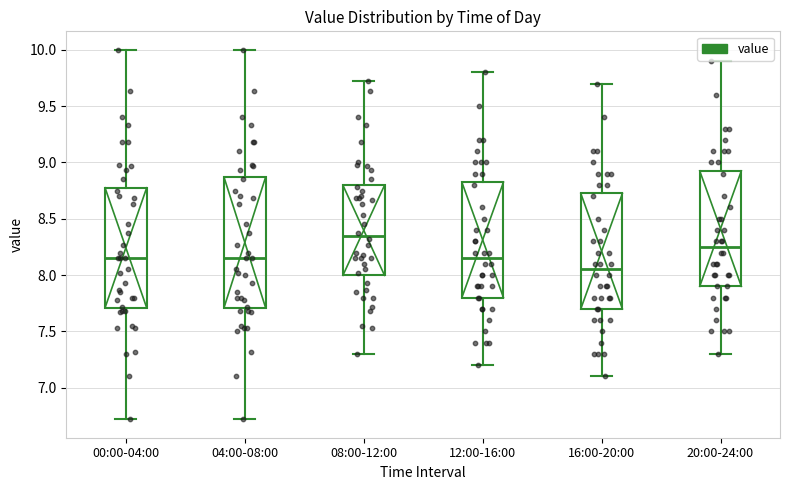

Reading left to right, transcribe this box plot: for each box, give where its median line is, the range the box spans, and where its two whiskers end, as read against the y-axis. The values are not printed on the chart, so give them approximately, as read against the axis.

00:00-04:00: median 8.15, box 7.70 to 8.80, whiskers 6.70 to 10.00
04:00-08:00: median 8.15, box 7.70 to 8.85, whiskers 6.70 to 10.00
08:00-12:00: median 8.35, box 8.00 to 8.80, whiskers 7.30 to 9.70
12:00-16:00: median 8.15, box 7.80 to 8.85, whiskers 7.20 to 9.80
16:00-20:00: median 8.05, box 7.70 to 8.75, whiskers 7.10 to 9.70
20:00-24:00: median 8.25, box 7.90 to 8.95, whiskers 7.30 to 9.90